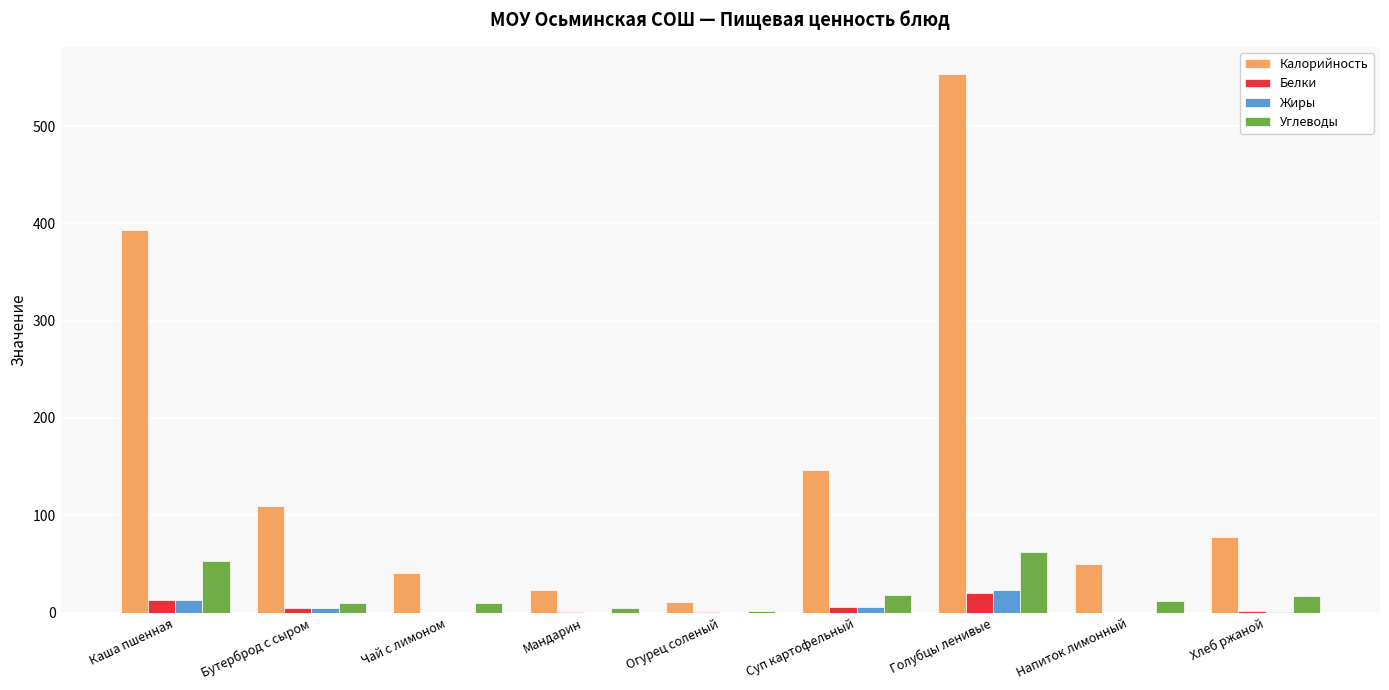

True or false: Калорийность has a value of 603.0 at Каша пшенная.

False